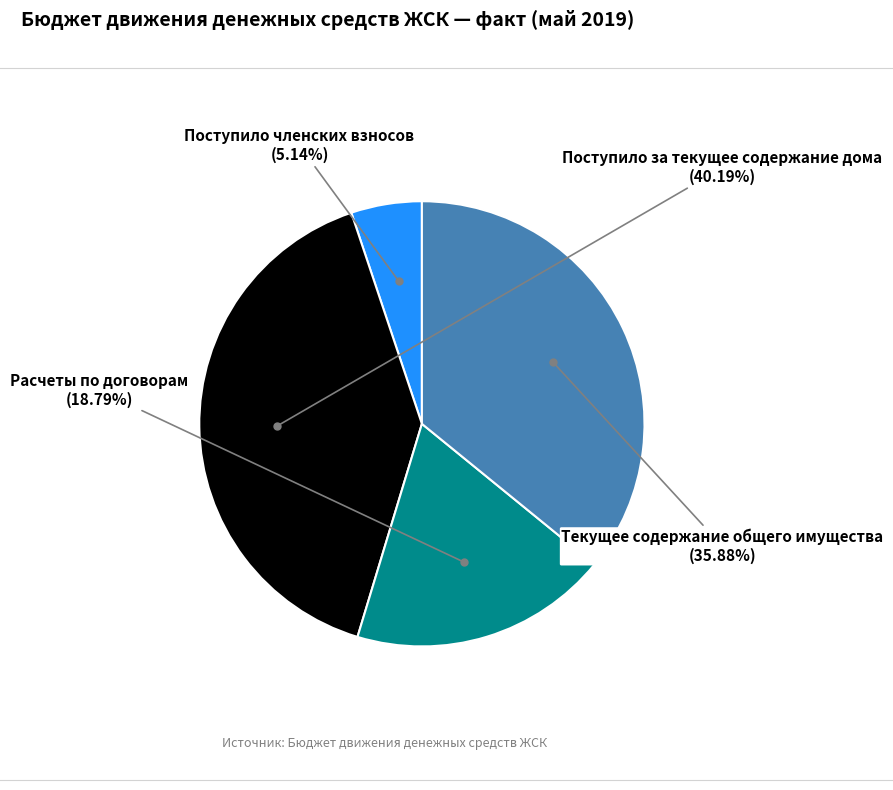

Is there a majority slice in this chart?

No